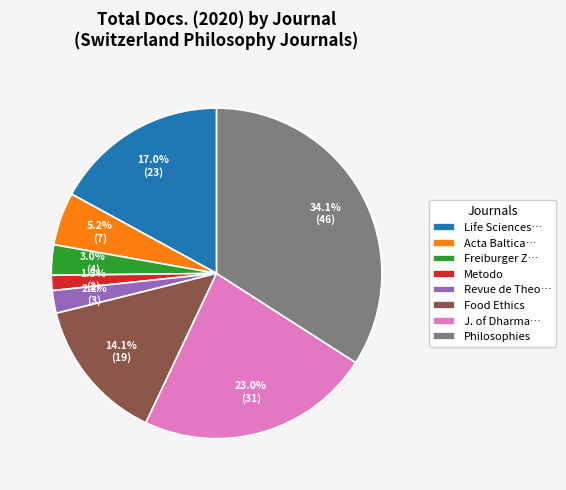

Count the number of slices in the pie.

8